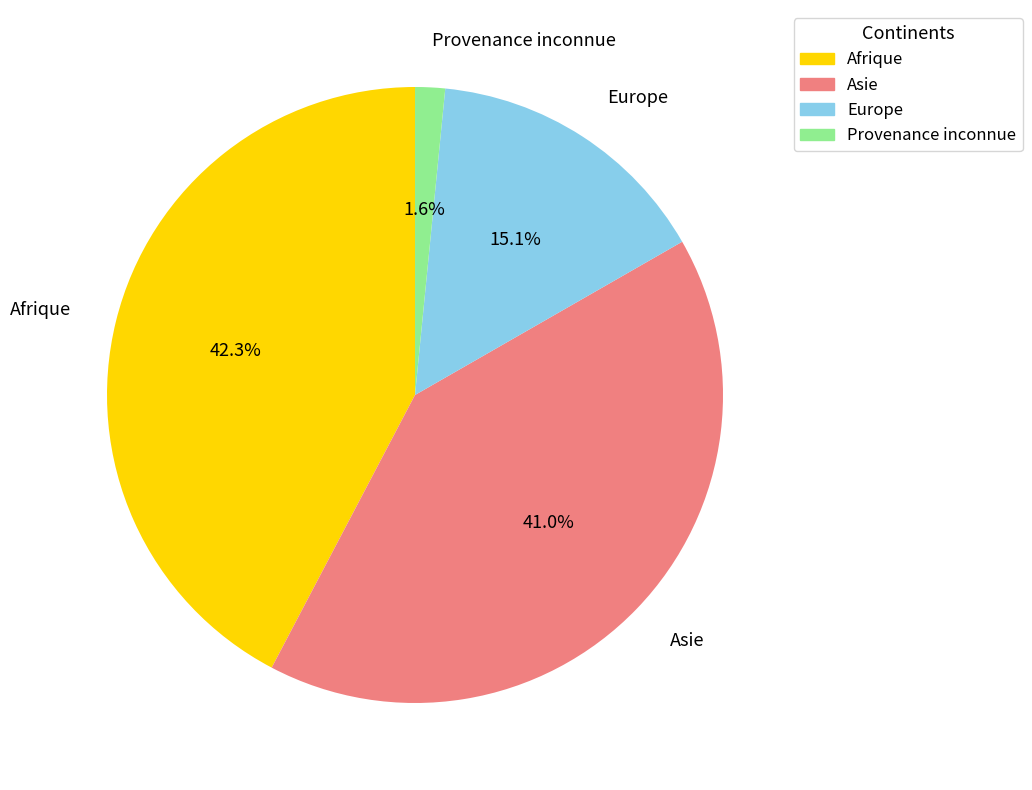

How many segments does this pie chart have?

4